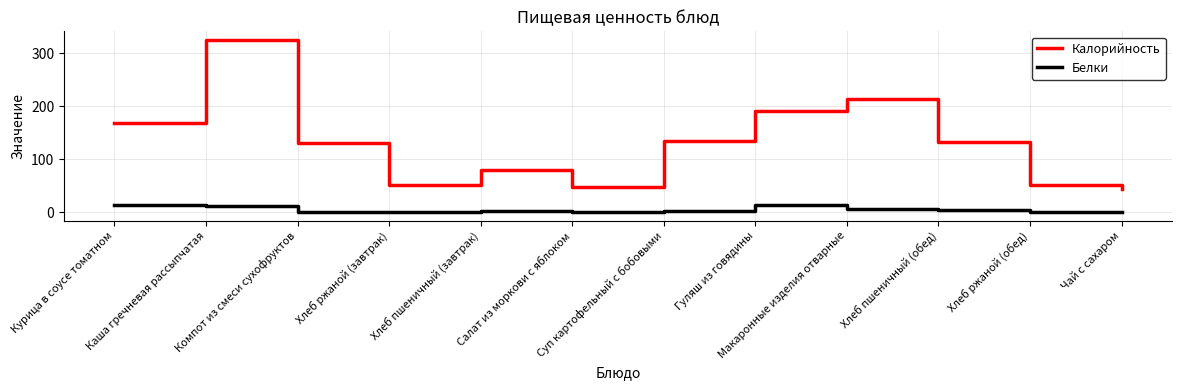

Rank the series at Хлеб ржаной (обед) from lowest to highest value.

Белки, Калорийность